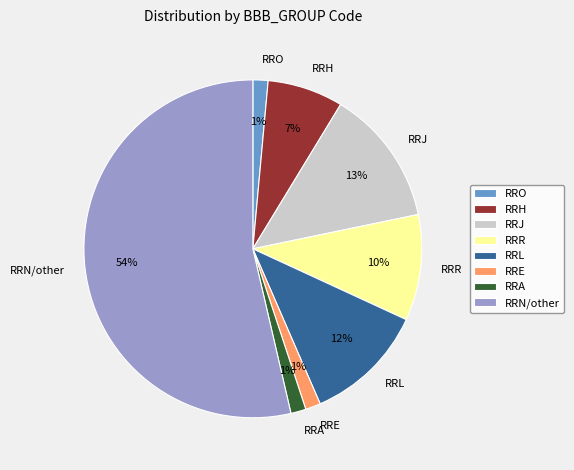

Is it true that RRL is 12% of the pie?

True